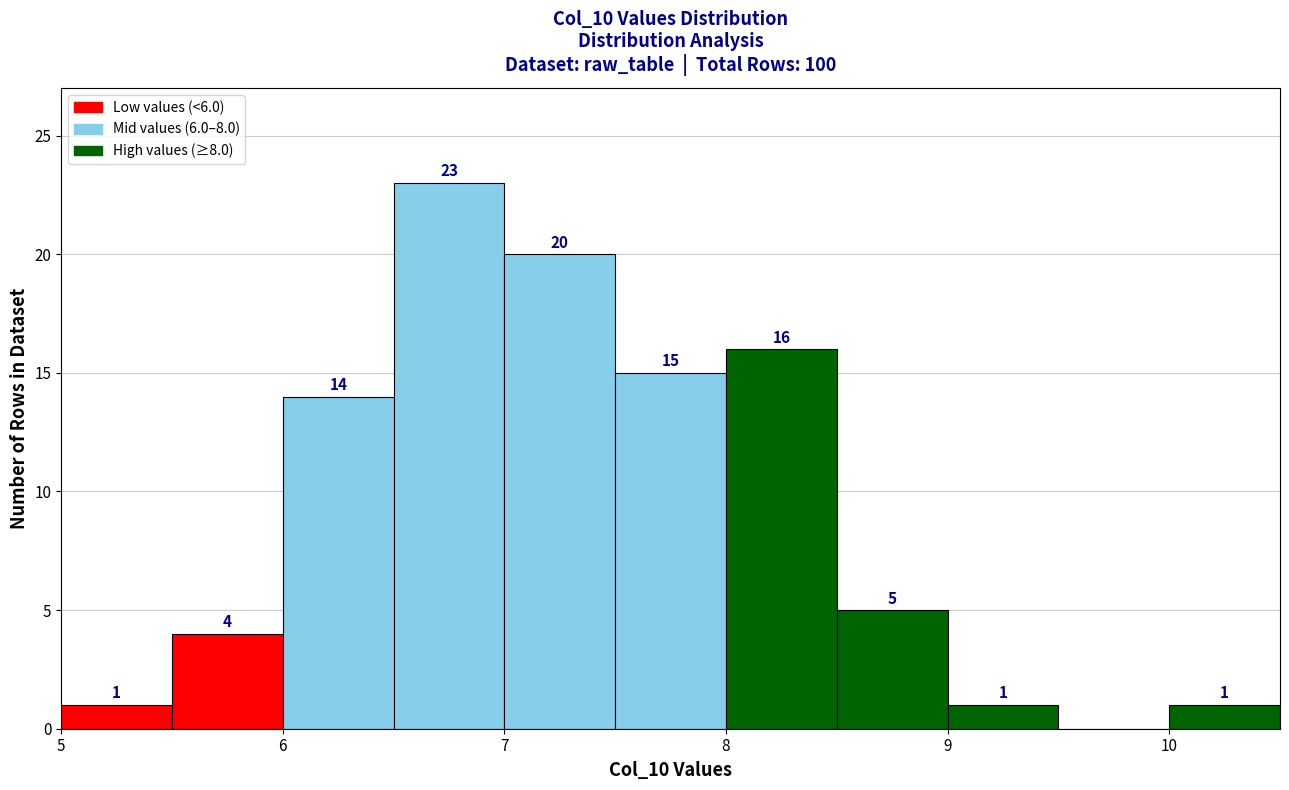

Which range on the x-axis has the tallest bar?

6.5 to 7.0